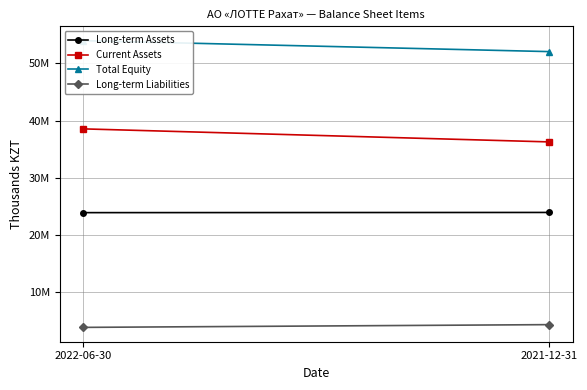

True or false: Total Equity has a value of 16877631 at 2021-12-31.

False